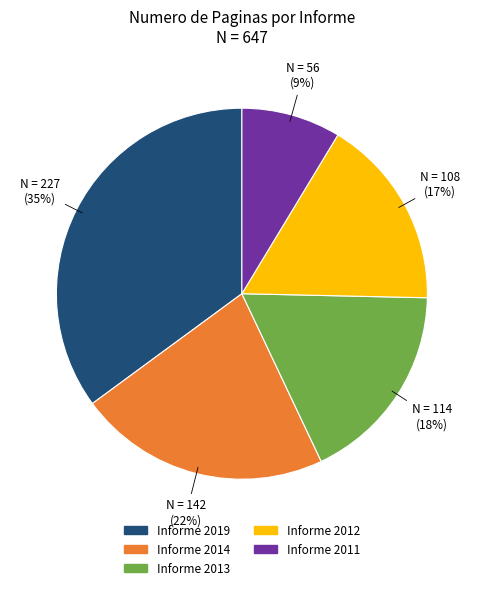

Rank the categories by value from lowest to highest.

Informe 2011, Informe 2012, Informe 2013, Informe 2014, Informe 2019